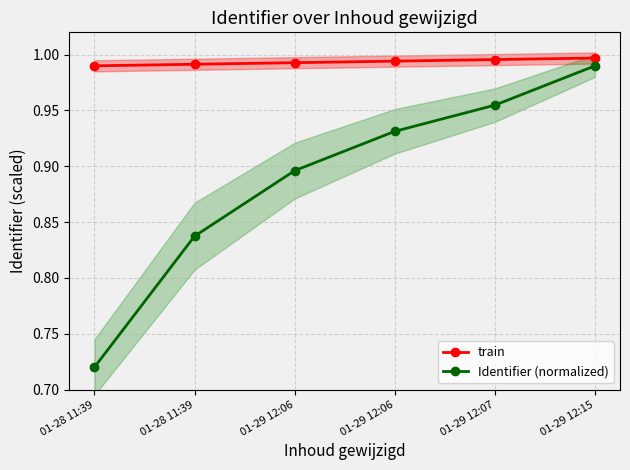

True or false: Identifier (normalized) and train intersect in this chart.

False